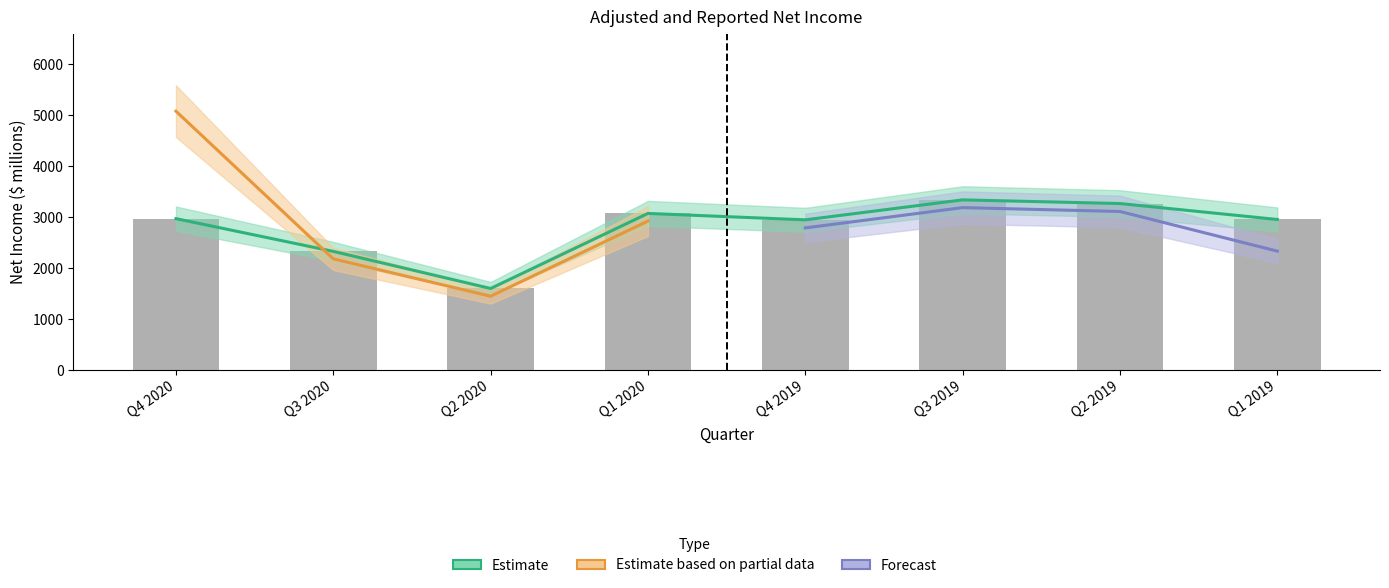

Rank the categories by value from highest to lowest.

Q3 2019, Q2 2019, Q1 2020, Q4 2020, Q1 2019, Q4 2019, Q3 2020, Q2 2020